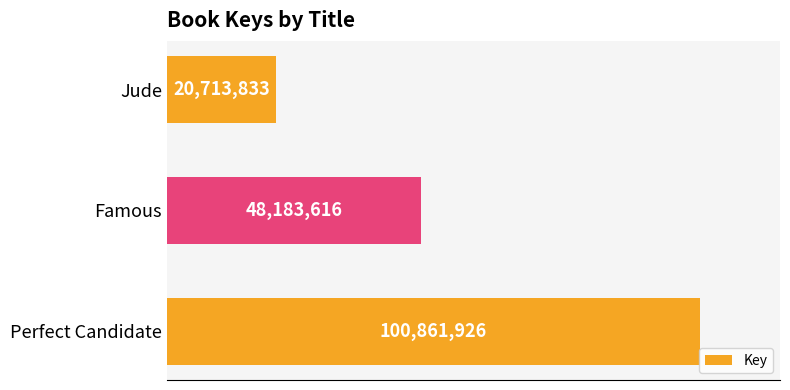

Does the chart contain any negative values?

No